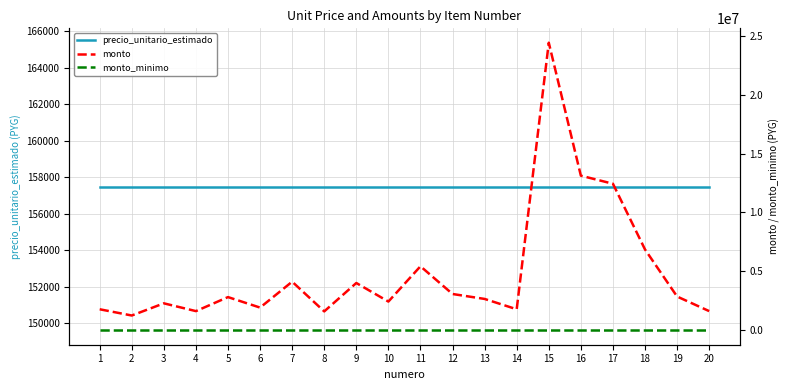

What is the average value of the monto series?

4909920